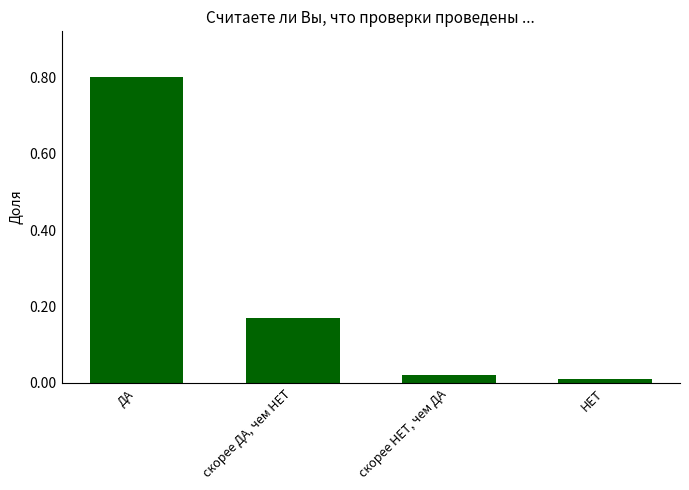

What is the label of the 2nd bar from the right?

скорее НЕТ, чем ДА